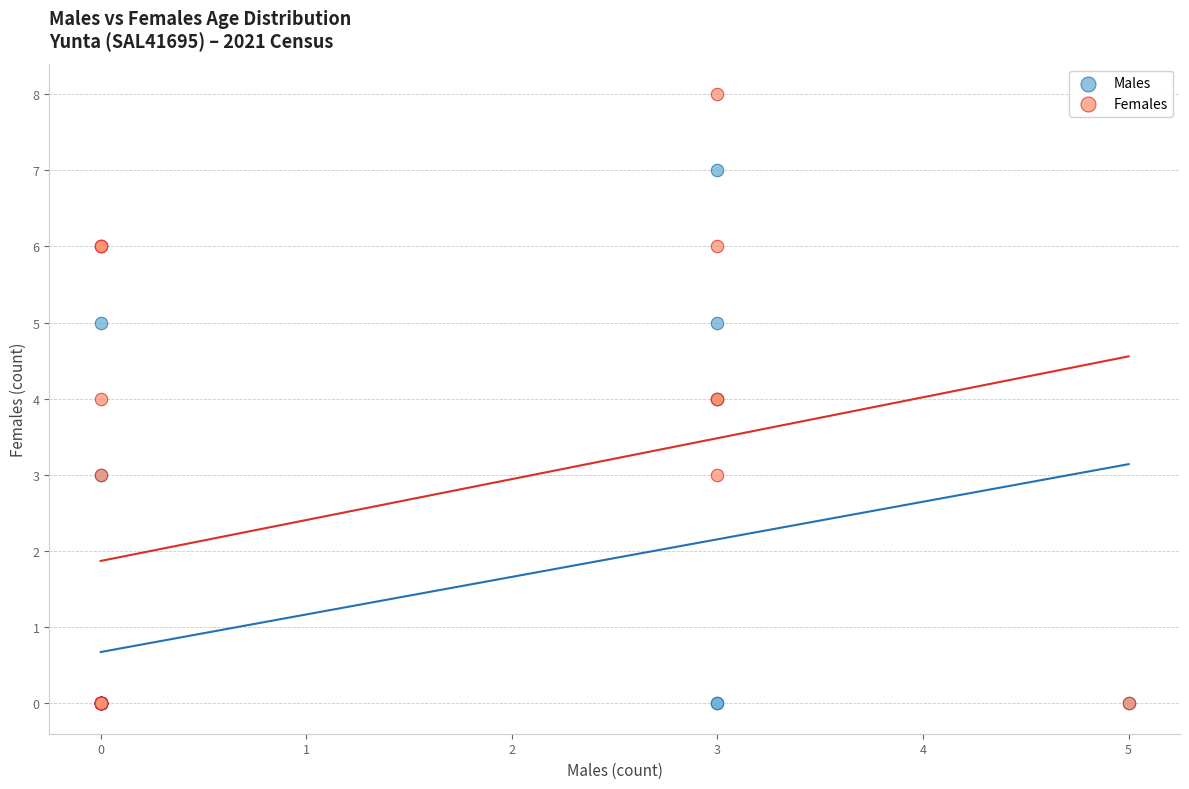

Which series has the widest spread of Y values?

Females